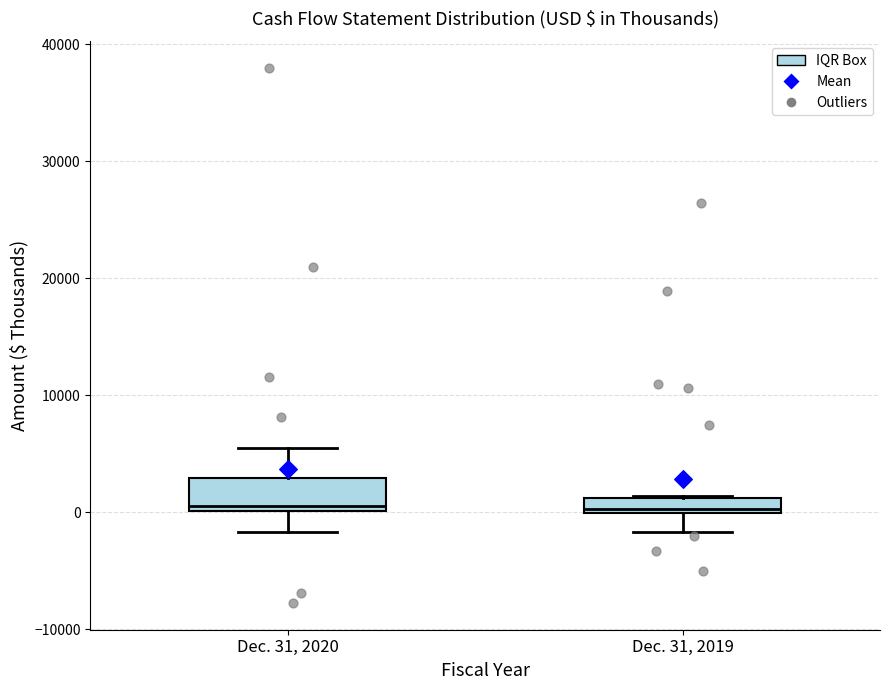

Which box is the tallest, from its lower edge to its upper edge?

Dec. 31, 2020